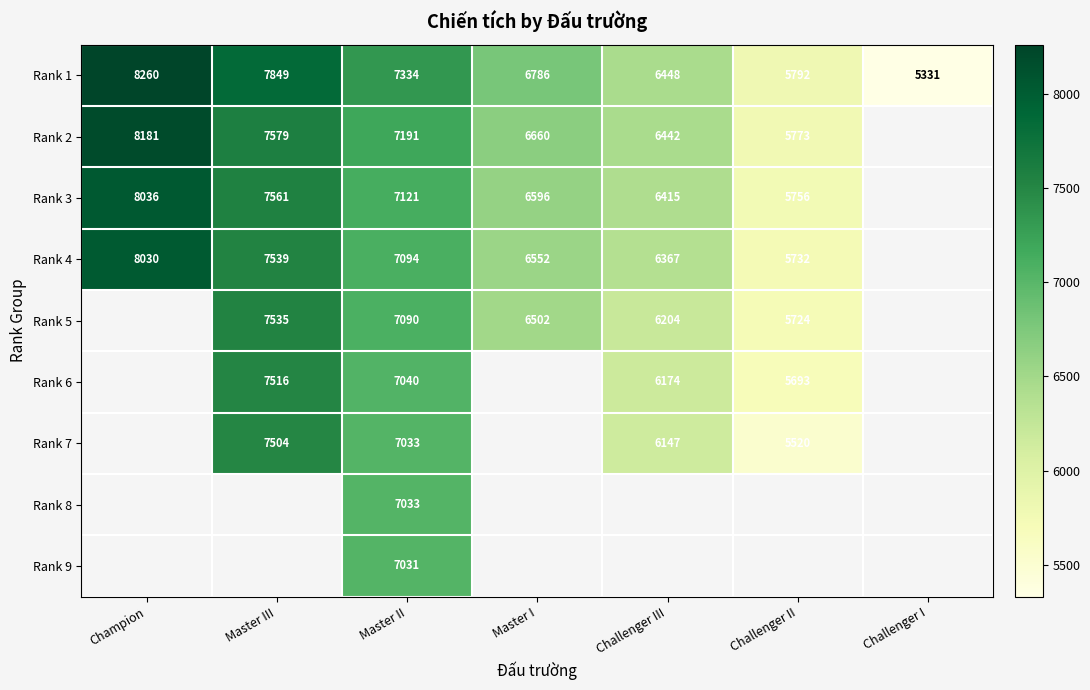

Which has a higher value, Challenger II or Master II?

Master II